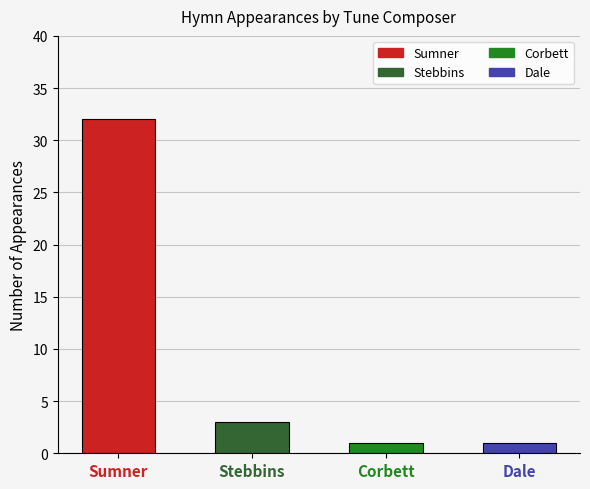

The chart shows a value of 32 at Sumner. True or false?

True